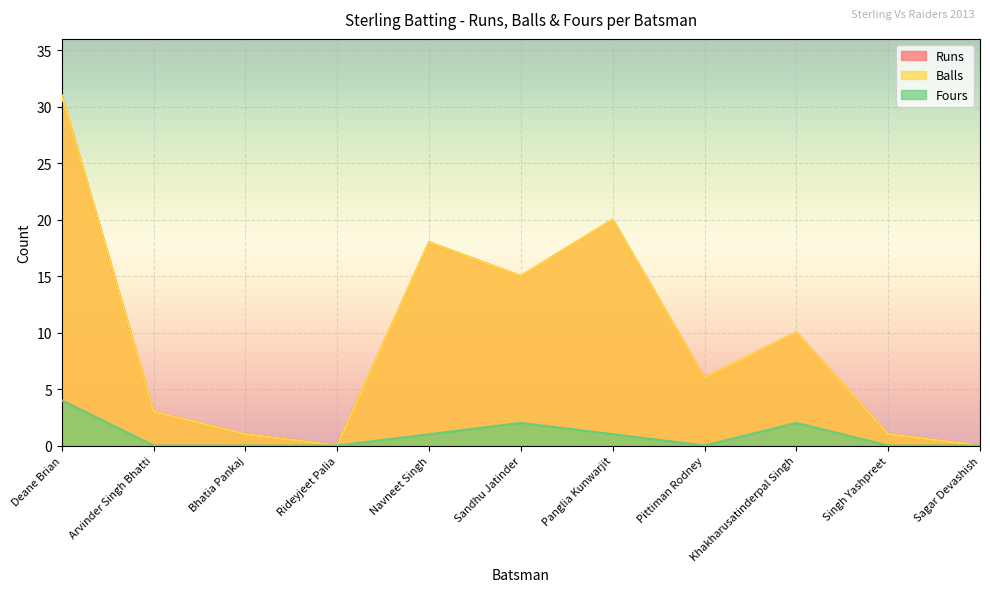

True or false: Balls and Fours intersect in this chart.

False